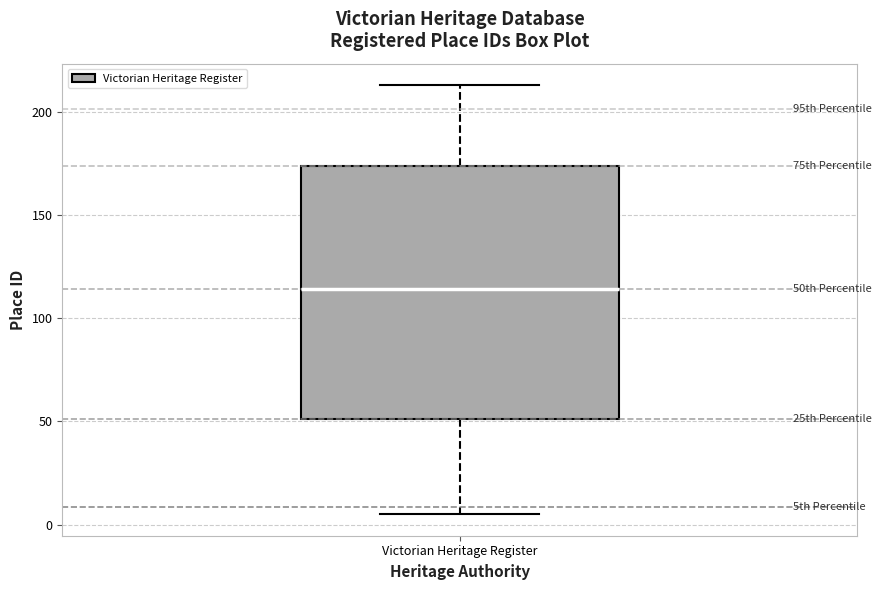

Read this box plot against the y-axis: the position of the median line, the range covered by the box, and the ends of both whiskers. The values are not printed on the chart, so give them approximately, as read against the axis.

median 115, box 50 to 175, whiskers 5 to 215